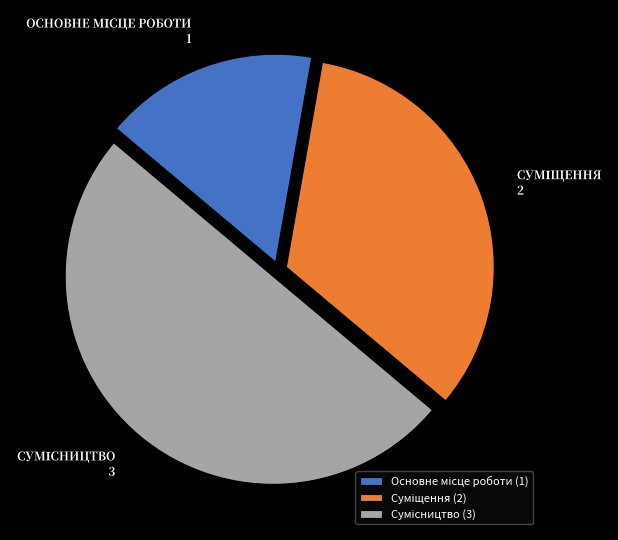

Approximately how many times larger is the value at Суміщення compared to Сумісництво?

0.7